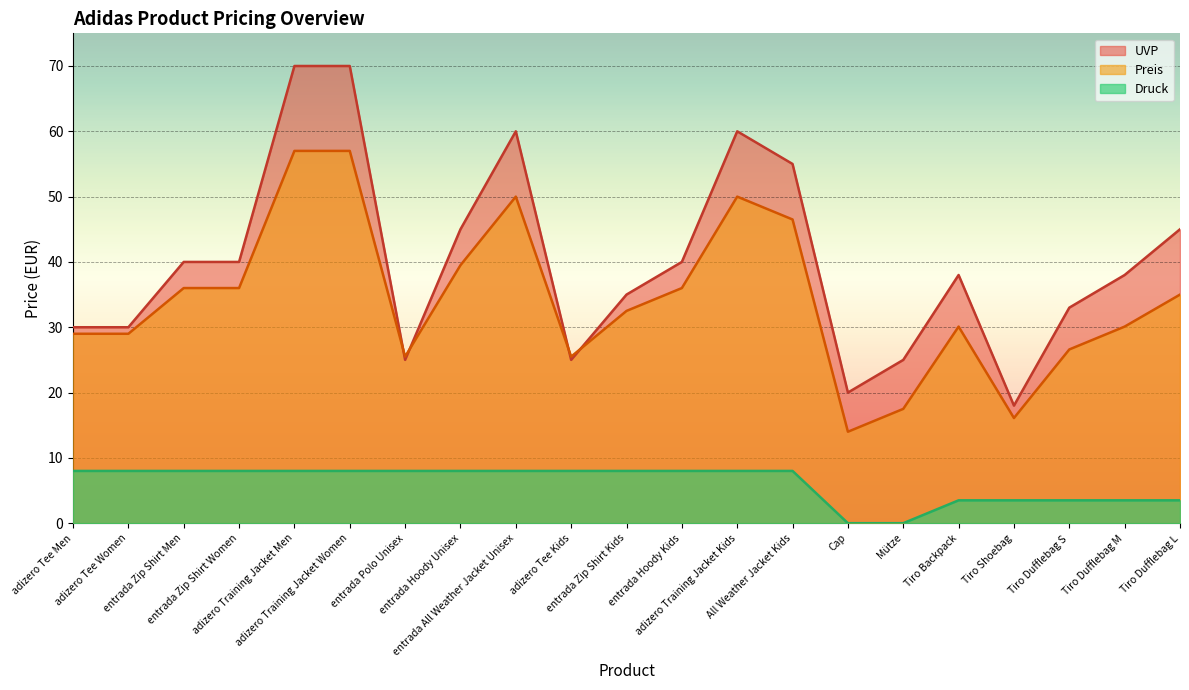

Reading left to right, transcribe all the data shown in this chart.

UVP: 30.0	30.0	40.0	40.0	70.0	70.0	25.0	45.0	60.0	25.0	35.0	40.0	60.0	55.0	20.0	25.0	38.0	18.0	33.0	38.0	45.0
Preis: 29.0	29.0	36.0	36.0	57.0	57.0	25.5	39.5	50.0	25.5	32.5	36.0	50.0	46.5	14.0	17.5	30.1	16.1	26.6	30.1	35.0
Druck: 8.0	8.0	8.0	8.0	8.0	8.0	8.0	8.0	8.0	8.0	8.0	8.0	8.0	8.0	0.0	0.0	3.5	3.5	3.5	3.5	3.5